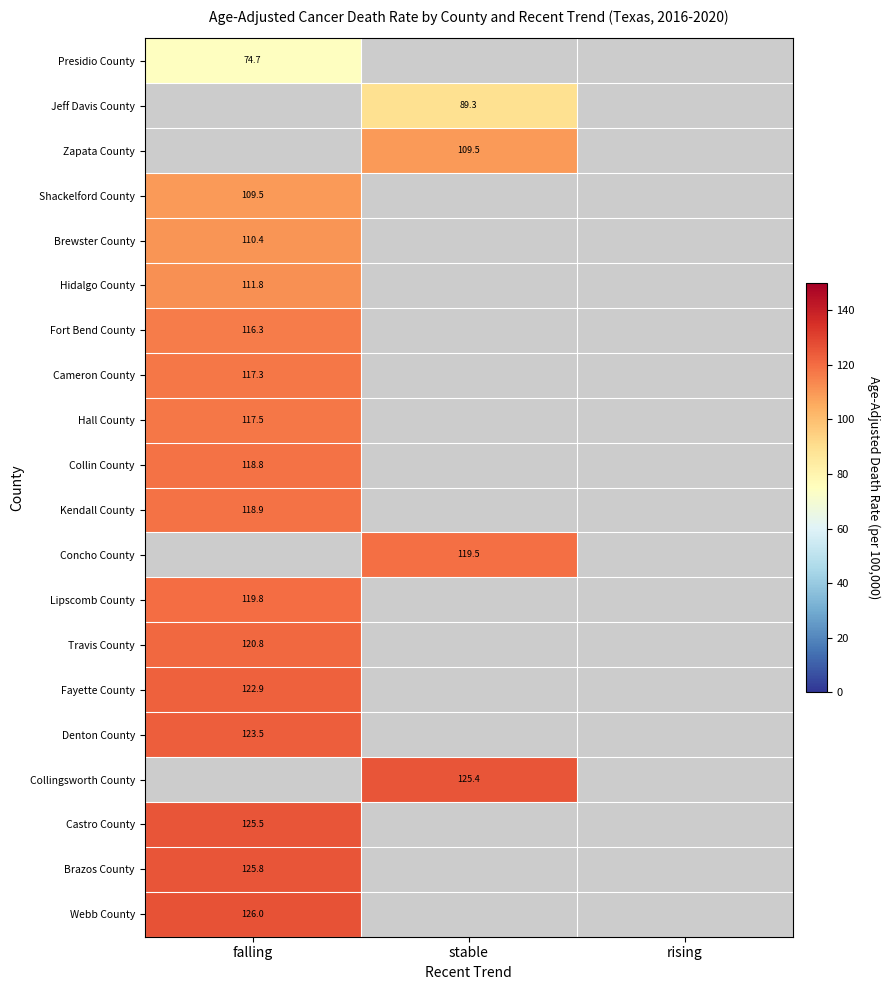

Is it true that Castro County equals 46.1 at falling?

False